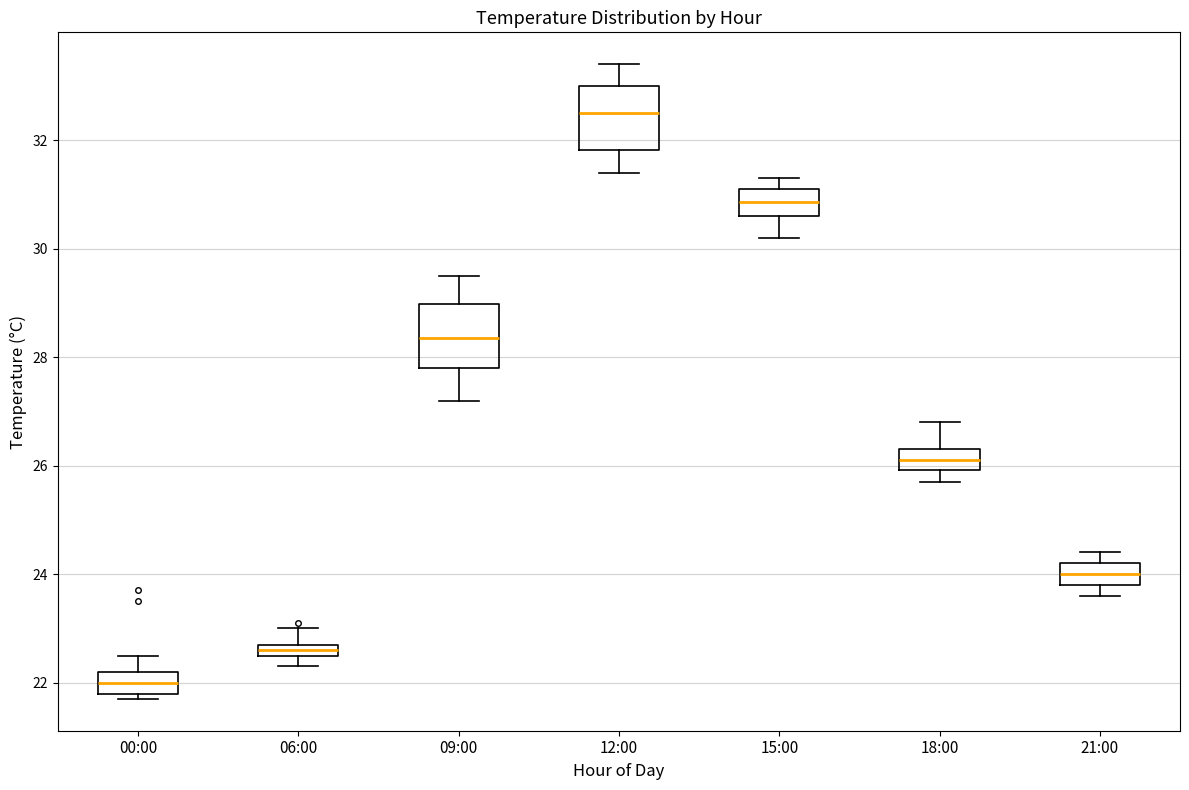

Where does the lower whisker of the box for 12:00 end on the y-axis? The values are not printed on the chart, so give them approximately, as read against the axis.

31.4